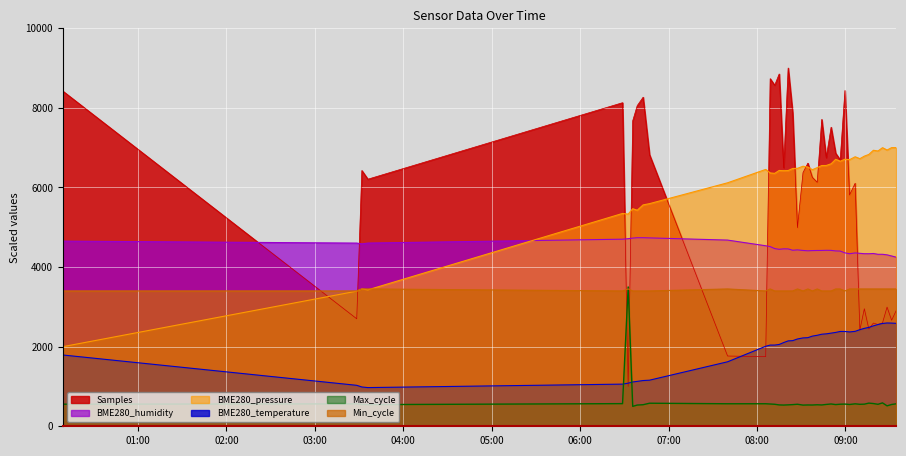

How many lines are shown in the chart?

6